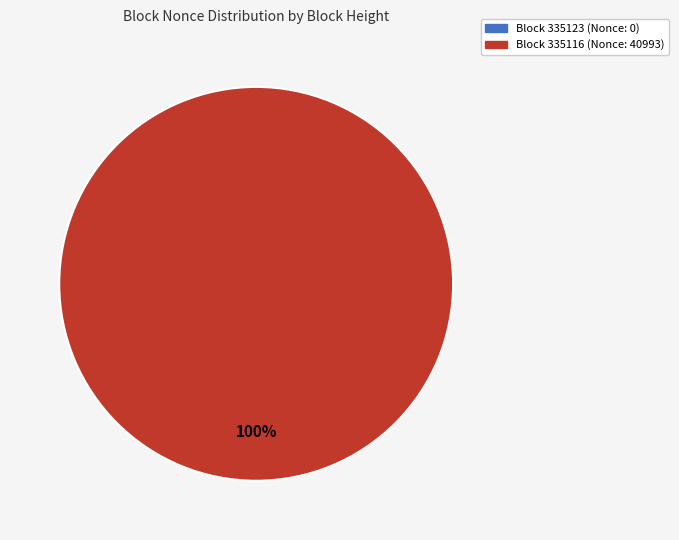

Combined, do 335123 and 335116 account for over 50%?

Yes